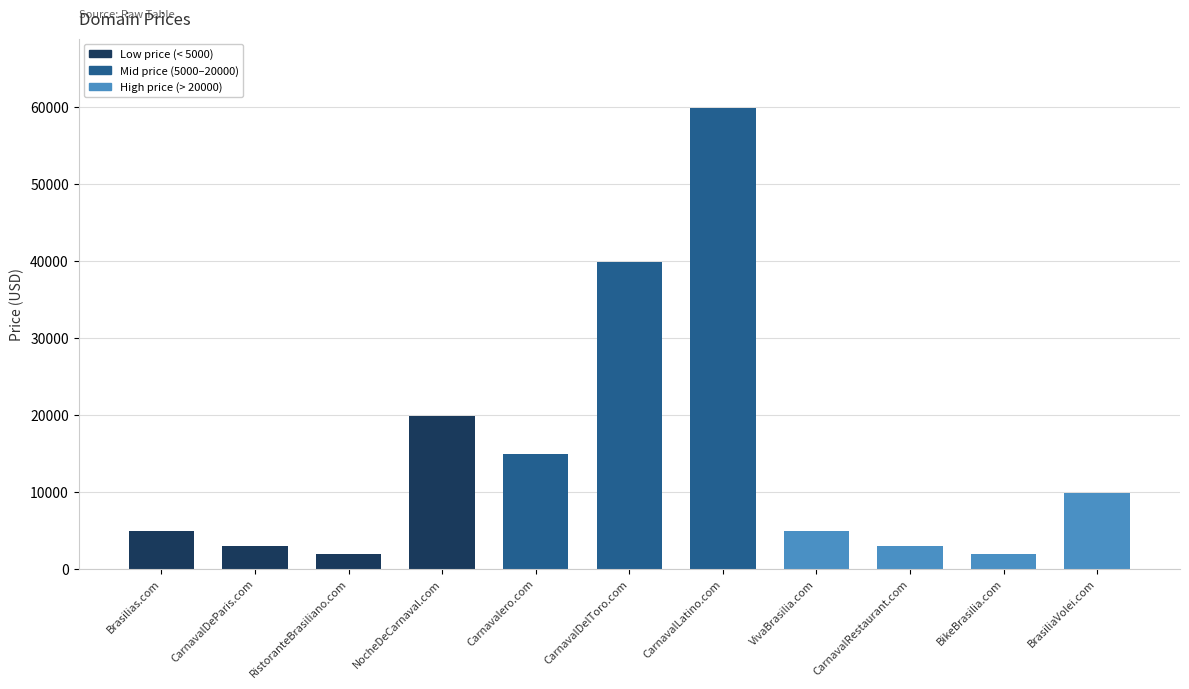

What is the sum of all values?

163768